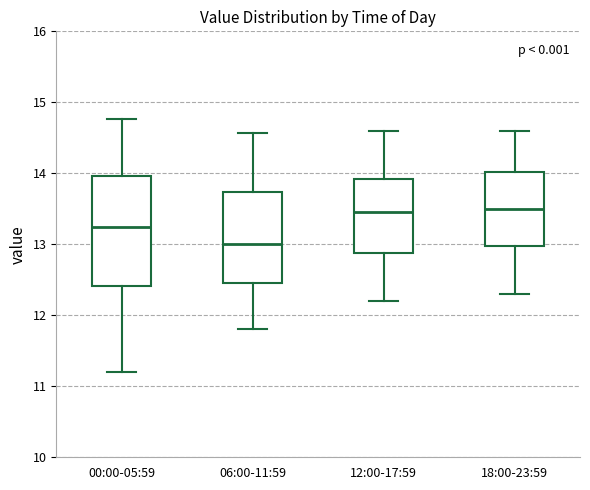

Which box is the tallest, from its lower edge to its upper edge?

00:00-05:59